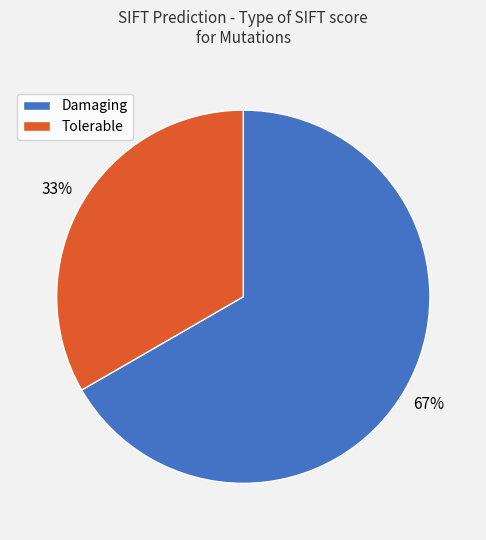

To the nearest percent, what is the average slice percentage?

50%